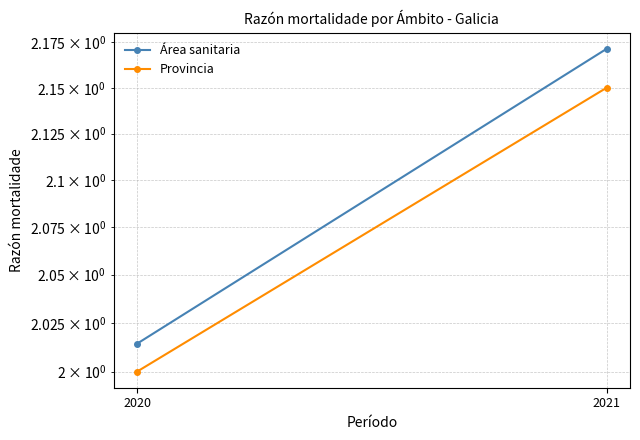

Which series has the largest range (max minus min)?

Área sanitaria